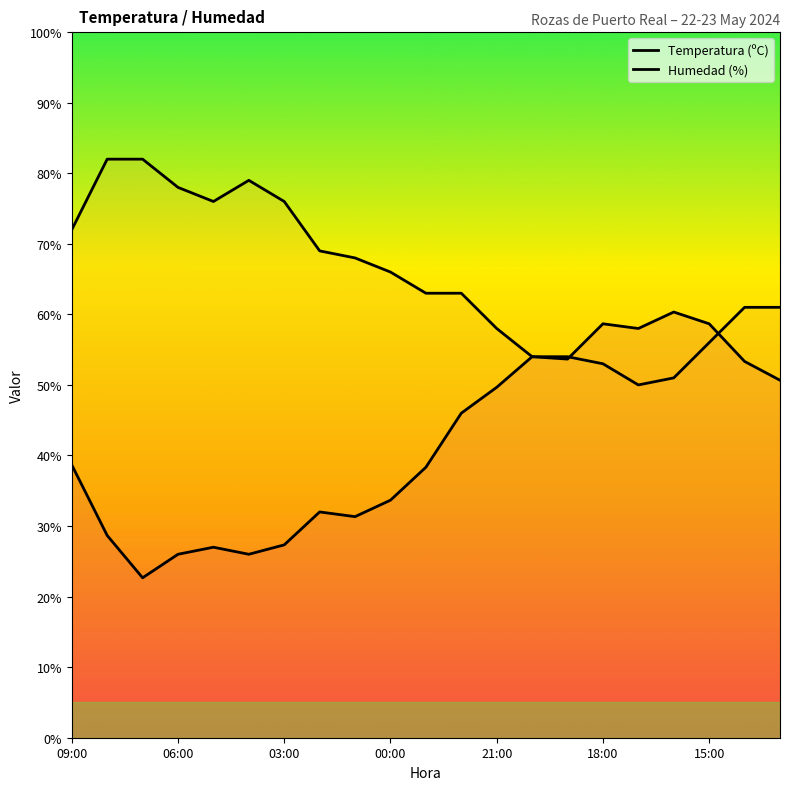

Which series has the largest total across all categories?

Humedad (%)